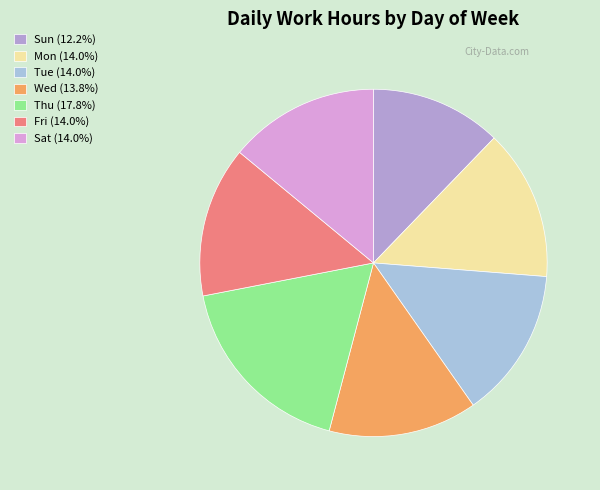

How many slices are in this pie chart?

7